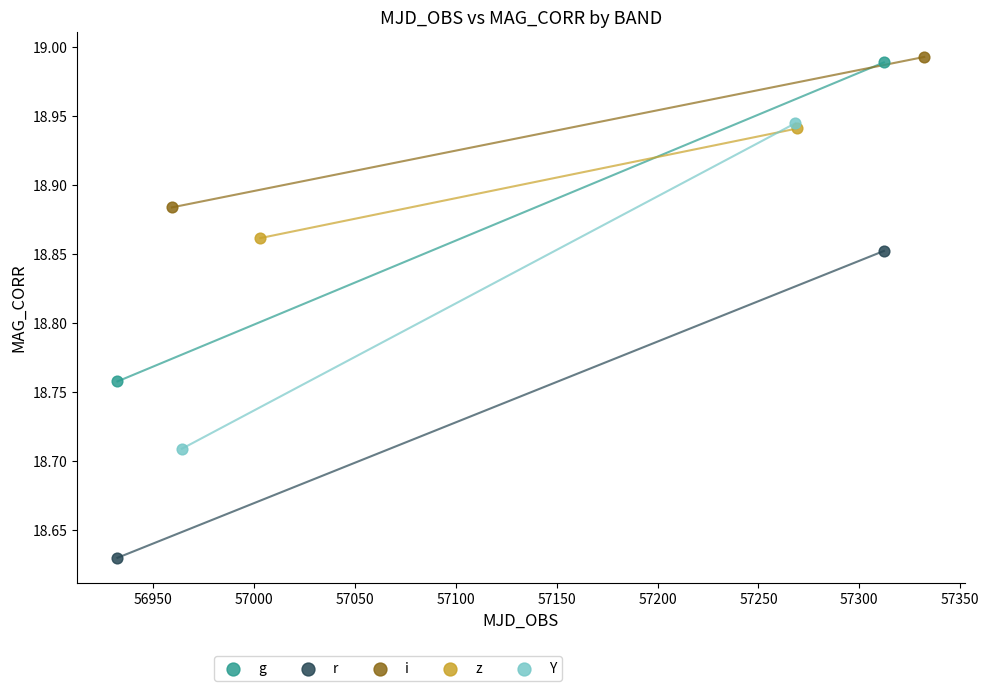

Which series has the largest Y range (max minus min)?

Y